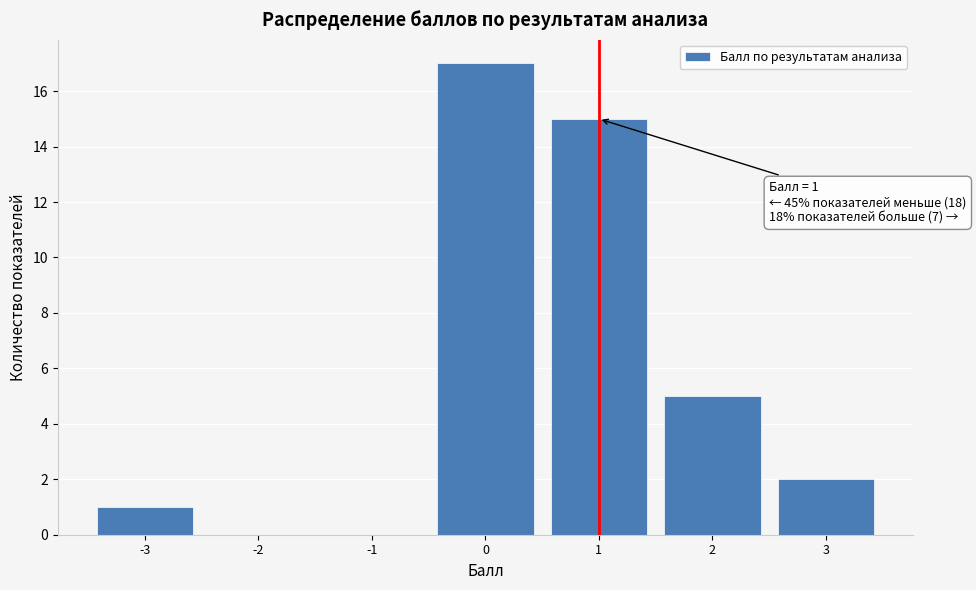

Over which range of the x-axis is the bar tallest?

-0.5 to 0.5